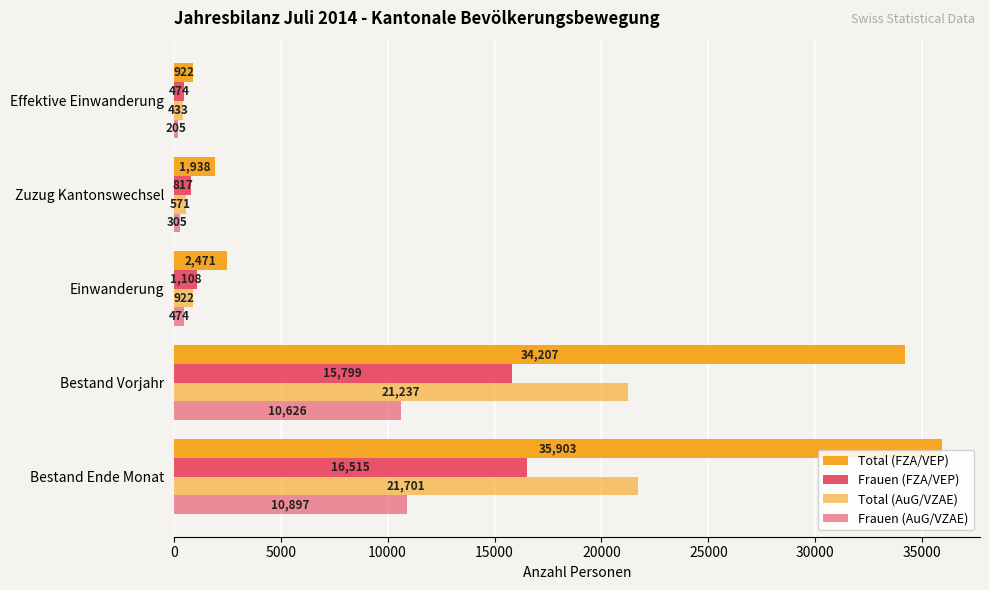

What is the average value of the Total (FZA/VEP) series?

15088